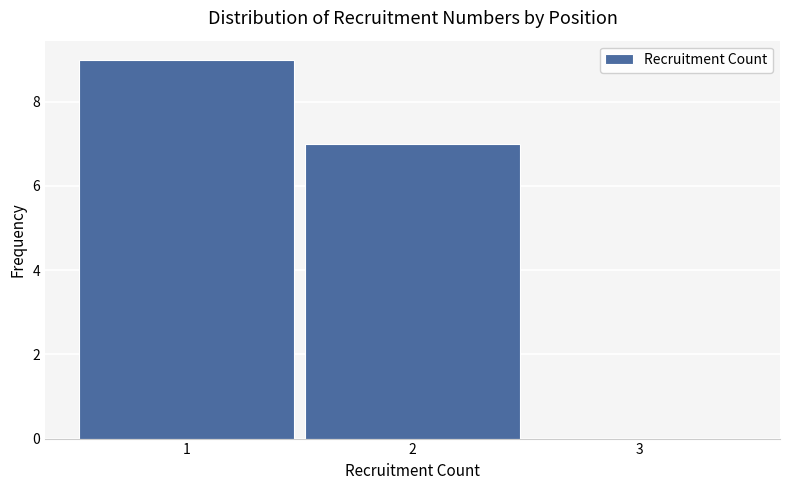

Which range on the x-axis has the tallest bar?

0.5 to 1.5